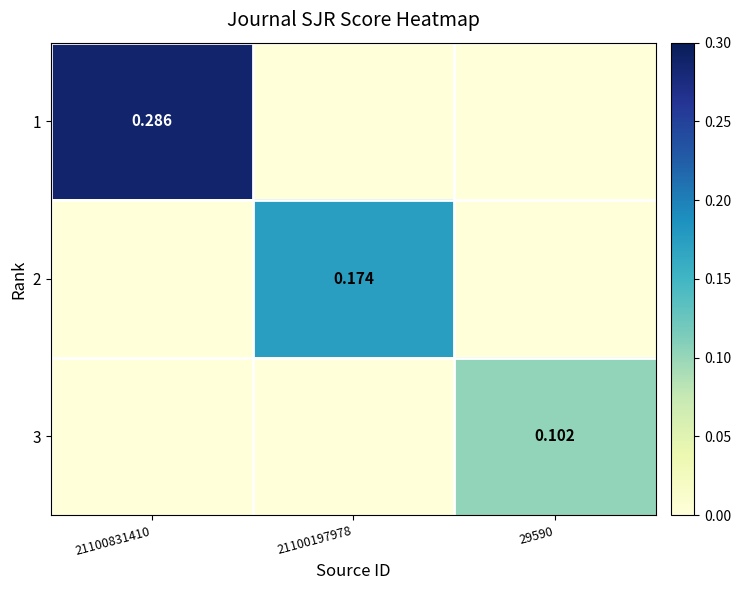

The value of 3 at 21100197978 is 0.0. True or false?

True